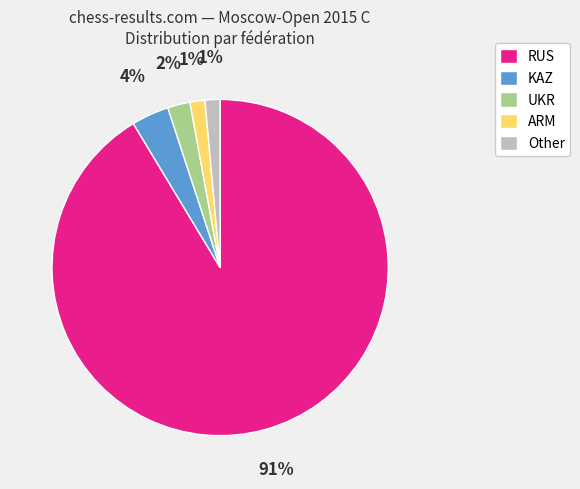

True or false: RUS accounts for 91% of the total.

True